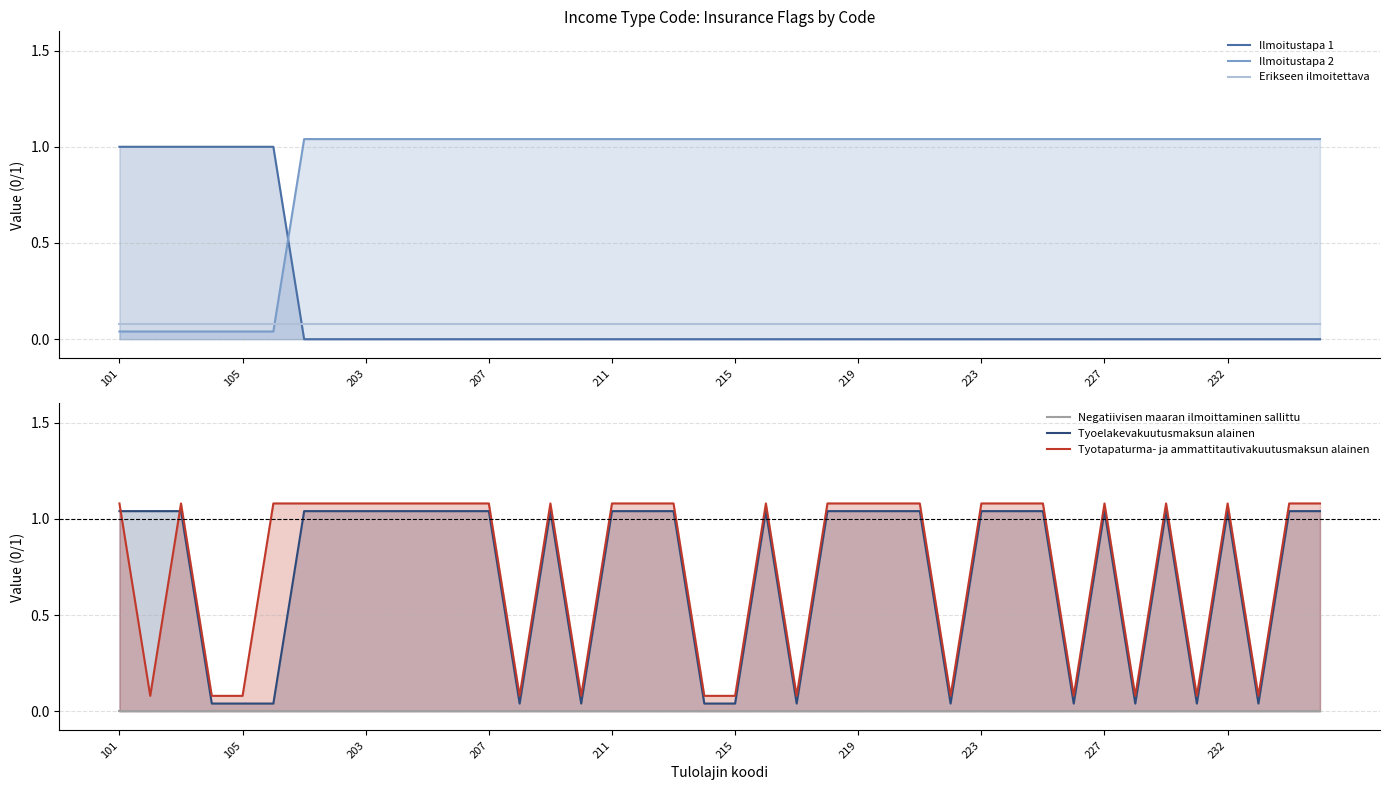

What is the difference between the second highest and second lowest values in the Tyotapaturma- ja ammattitautivakuutusmaksun alainen series?

1.0